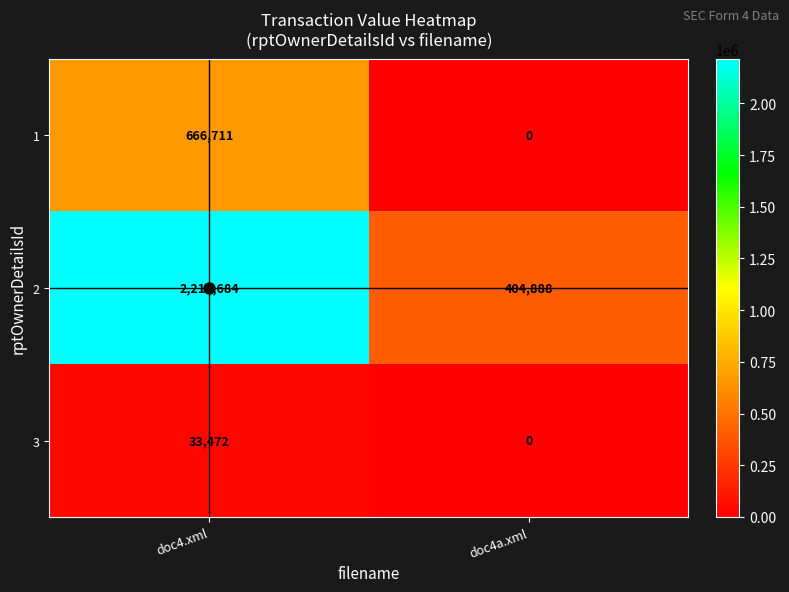

What is the approximate value of 3 at doc4.xml?

33472